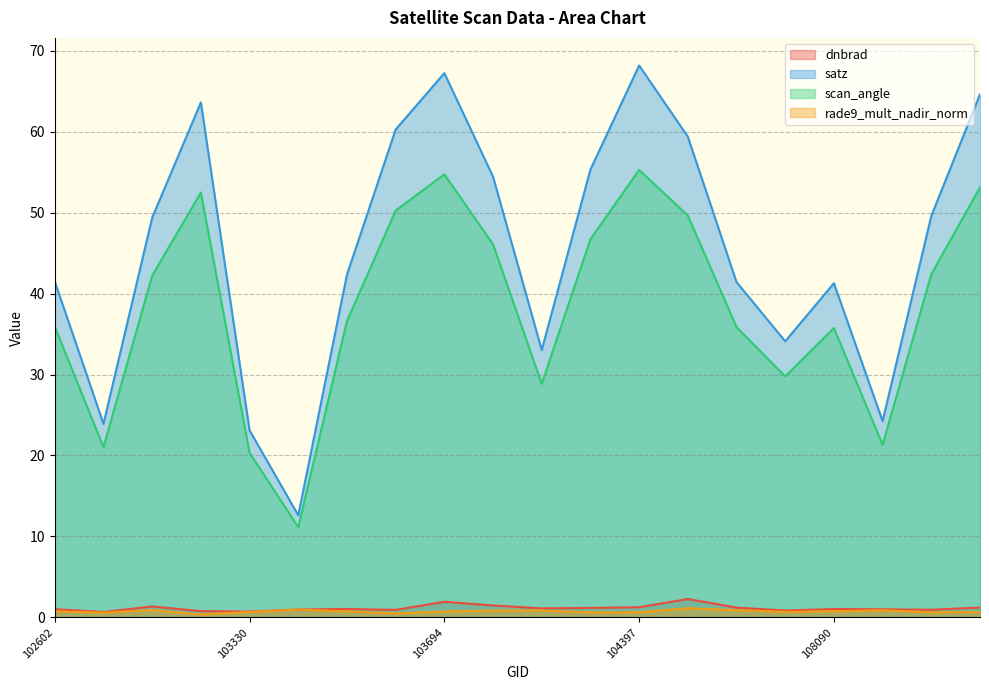

How many lines are shown in the chart?

4